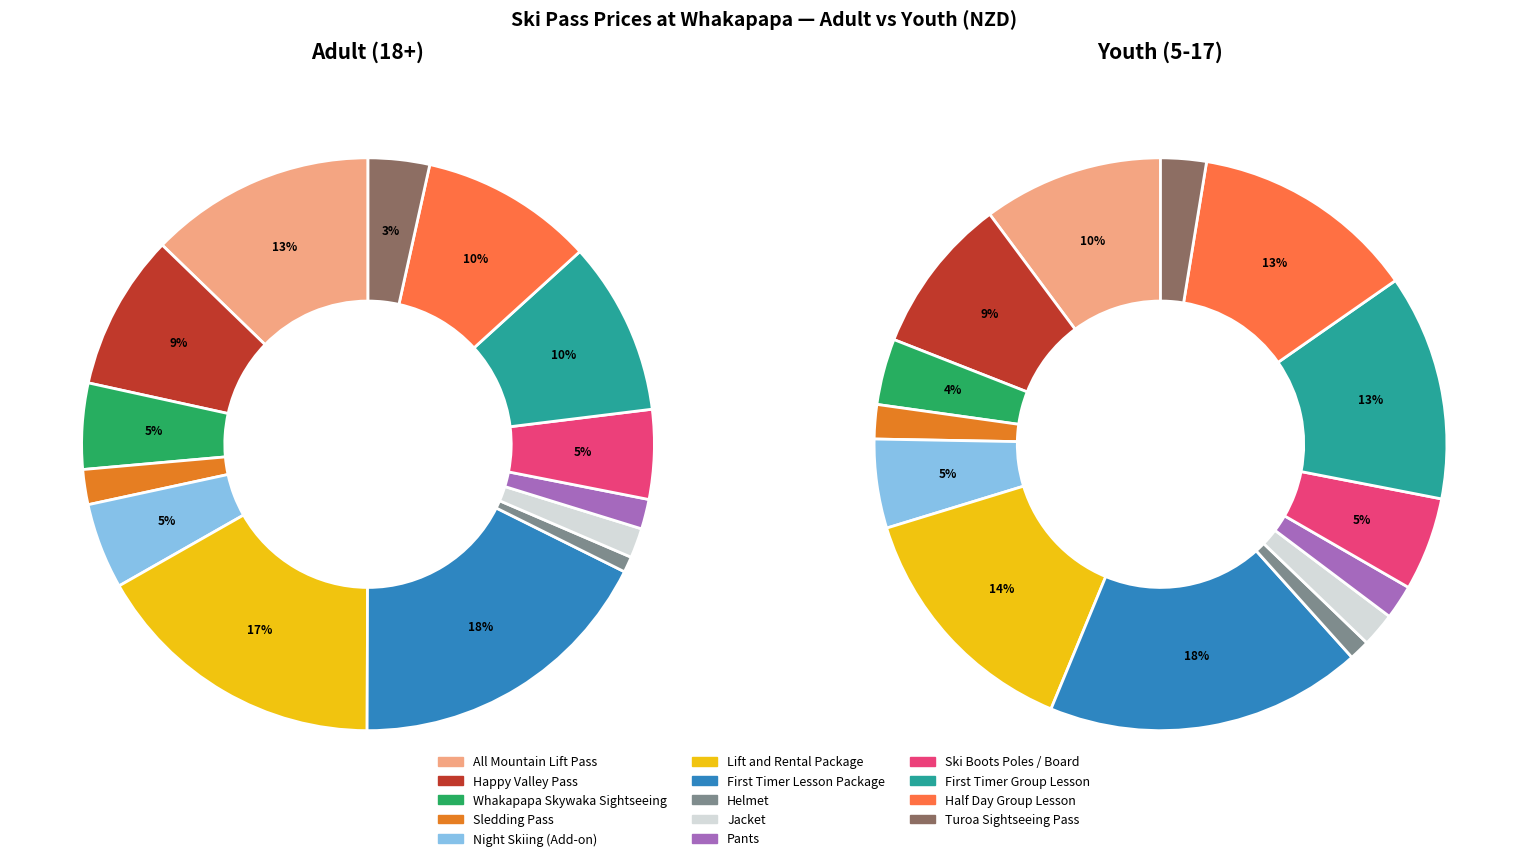

What percentage is the 11 slice, to the nearest percent?

13%